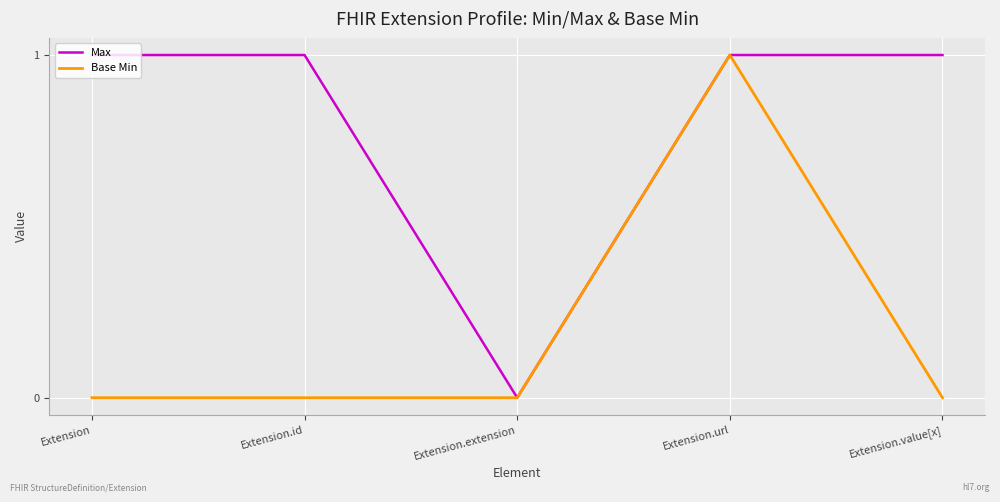

Rank the series by their average value, from lowest to highest.

Base Min, Max